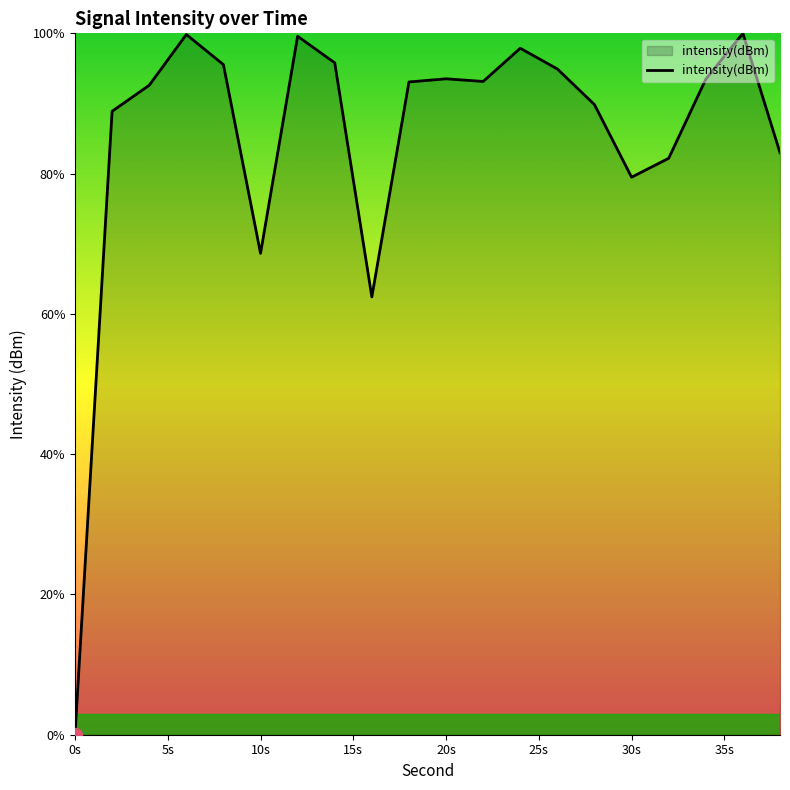

What is the maximum value shown in the chart?

100.0